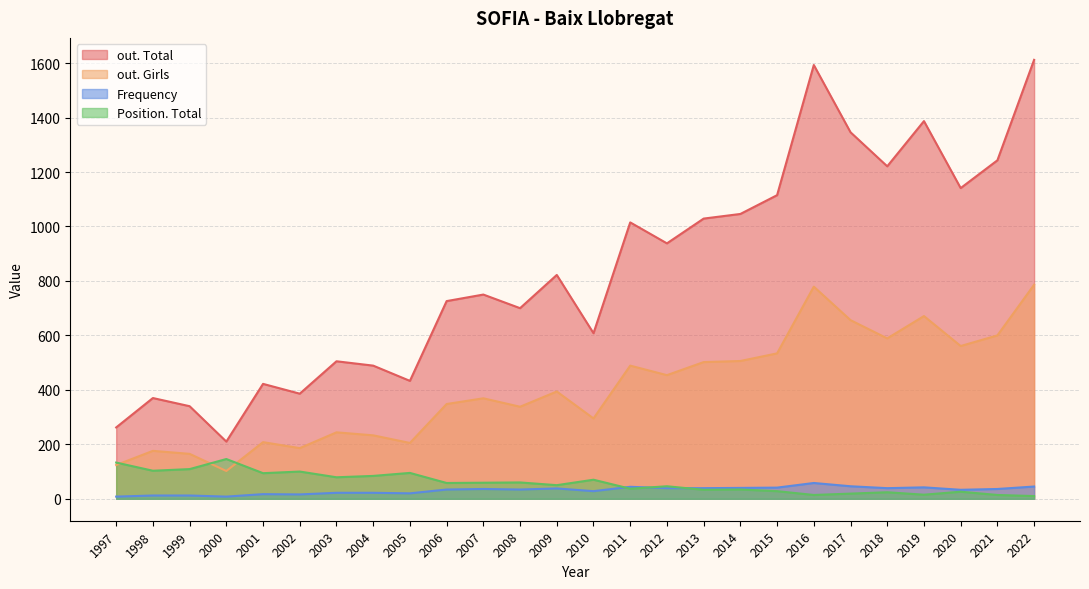

Which category has the highest value in the out. Total series?

2022